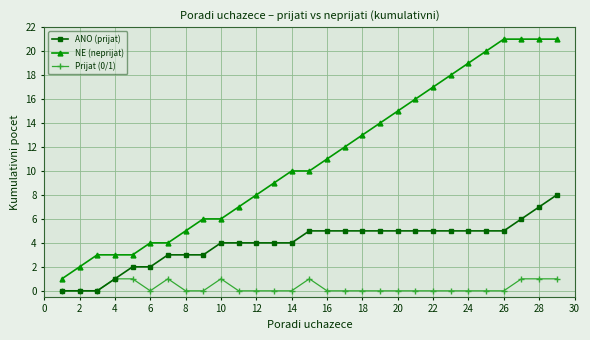

Does the chart have visible grid lines?

Yes